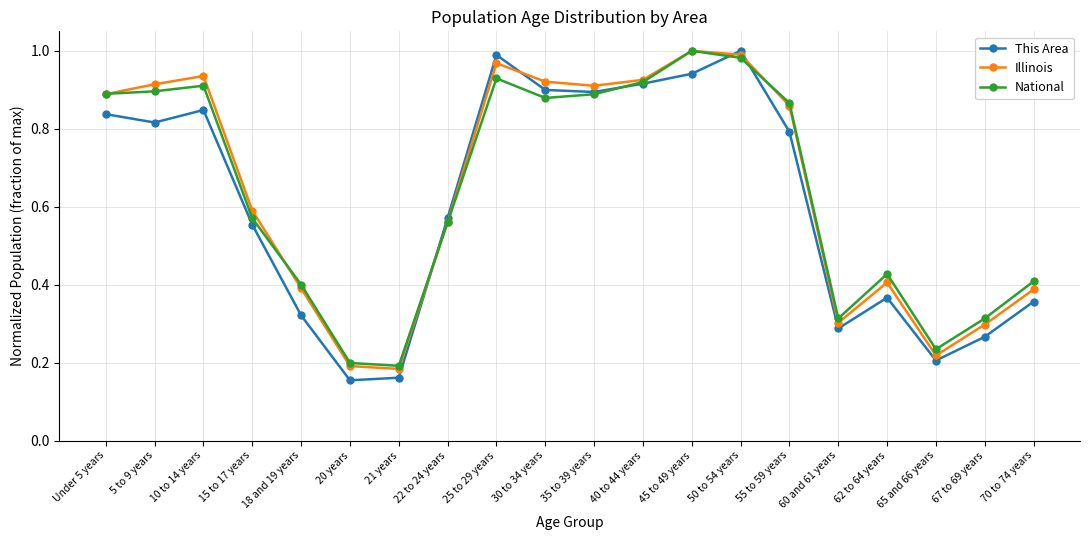

Is the value of This Area at 67 to 69 years greater than the value of National at 21 years?

Yes